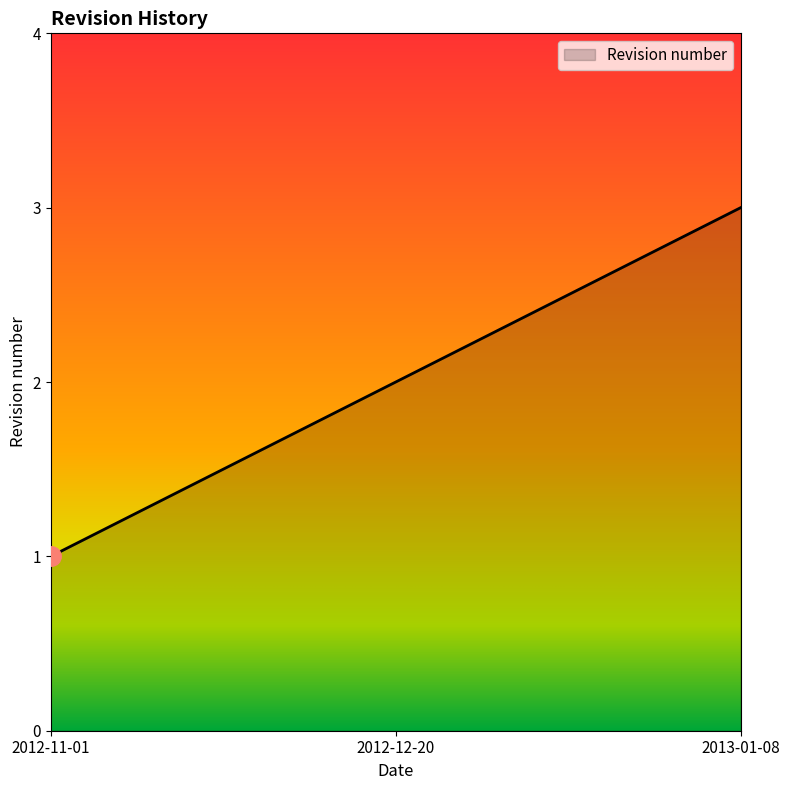

What is the difference between the values at 2012-12-20 and 2012-11-01?

1